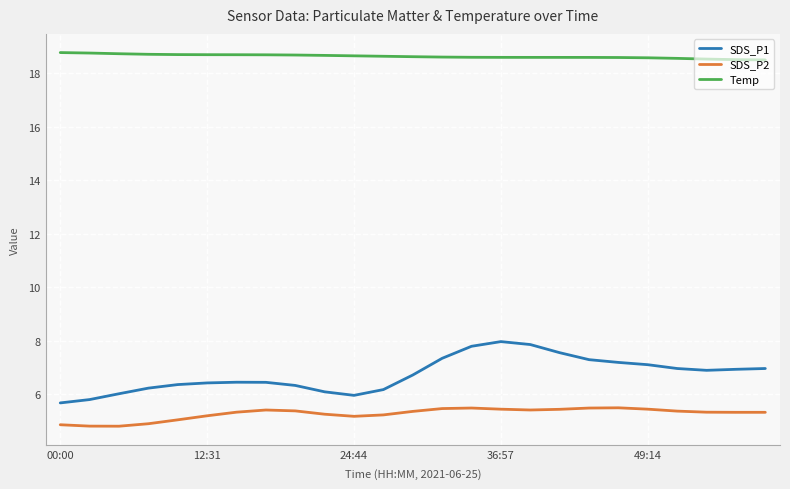

What is the maximum value shown in the chart?

18.8